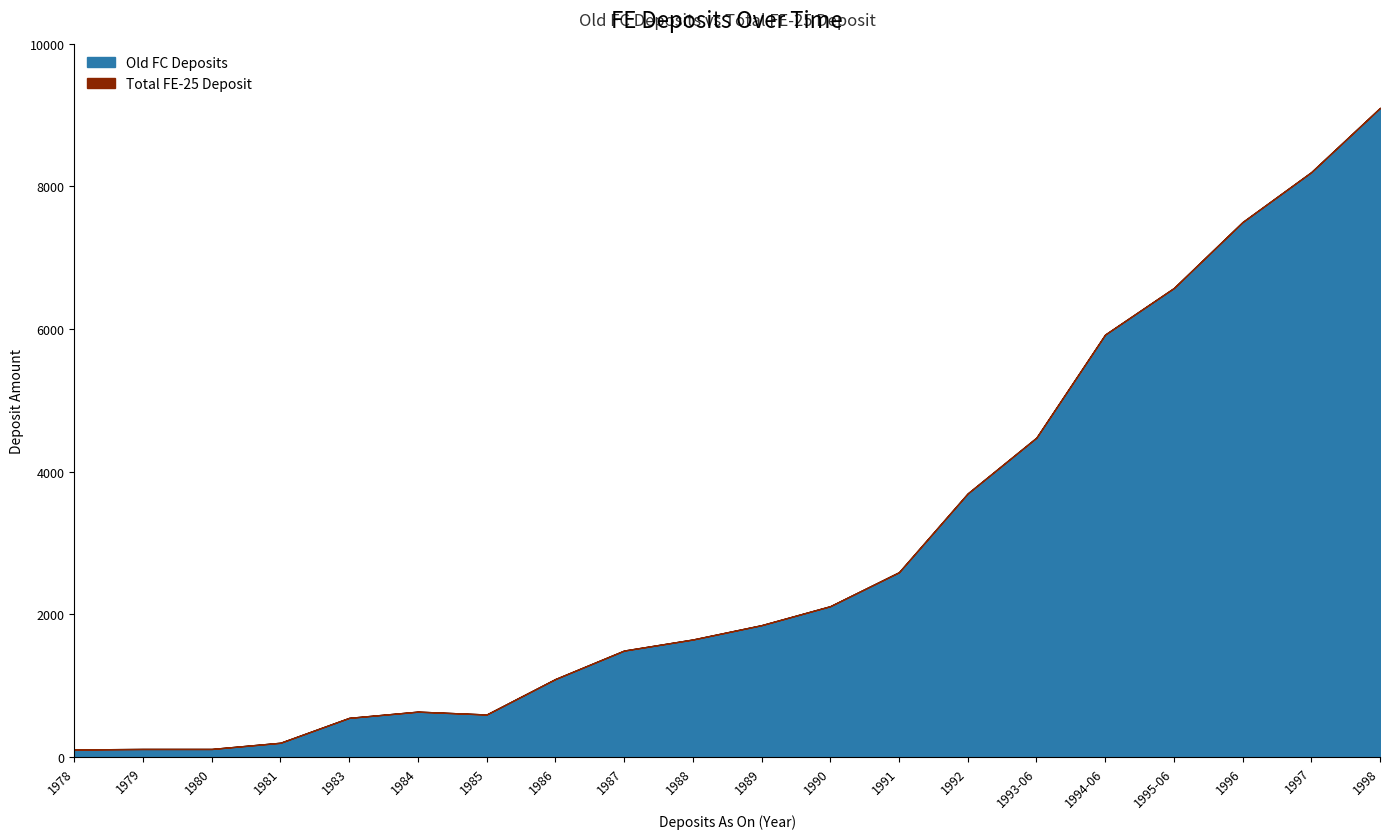

Which series has the largest total across all categories?

Old FC Deposits